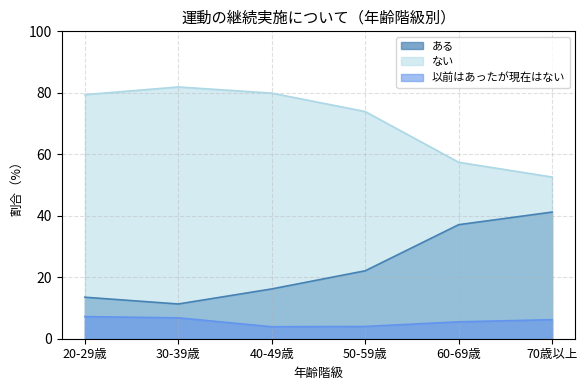

The value of 20-29歳 at ない is 114.1. True or false?

False